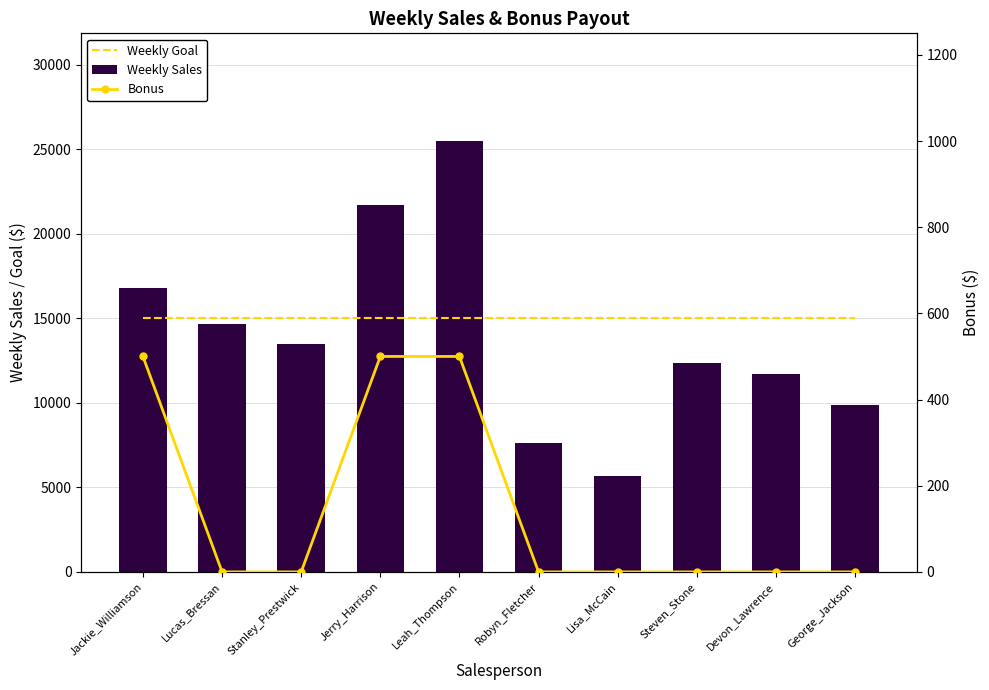

What is the difference between the Bonus values at Jackie_Williamson and Robyn_Fletcher?

500.0